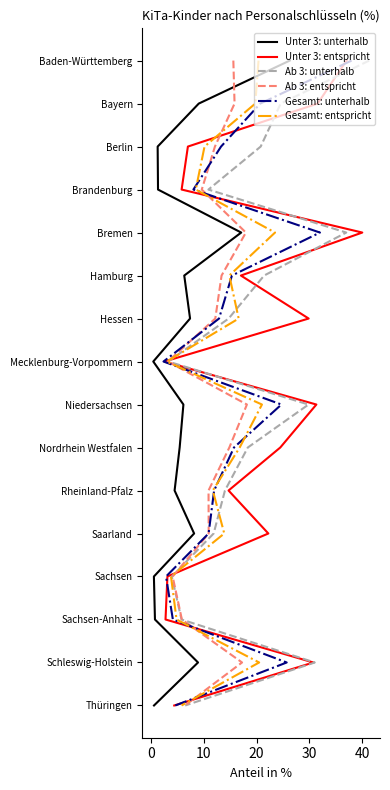

The Gesamt: entspricht series shows 4 at 9. True or false?

False